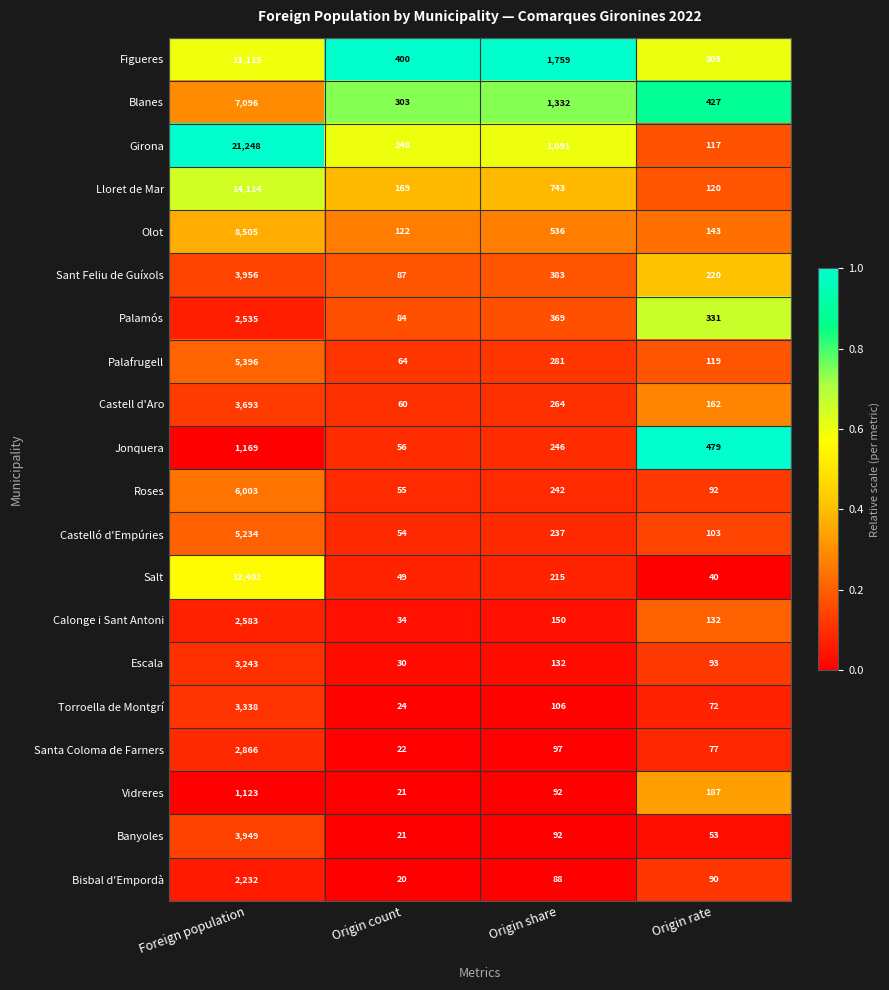

Which category has the lowest value in the Salt series?

Origin rate